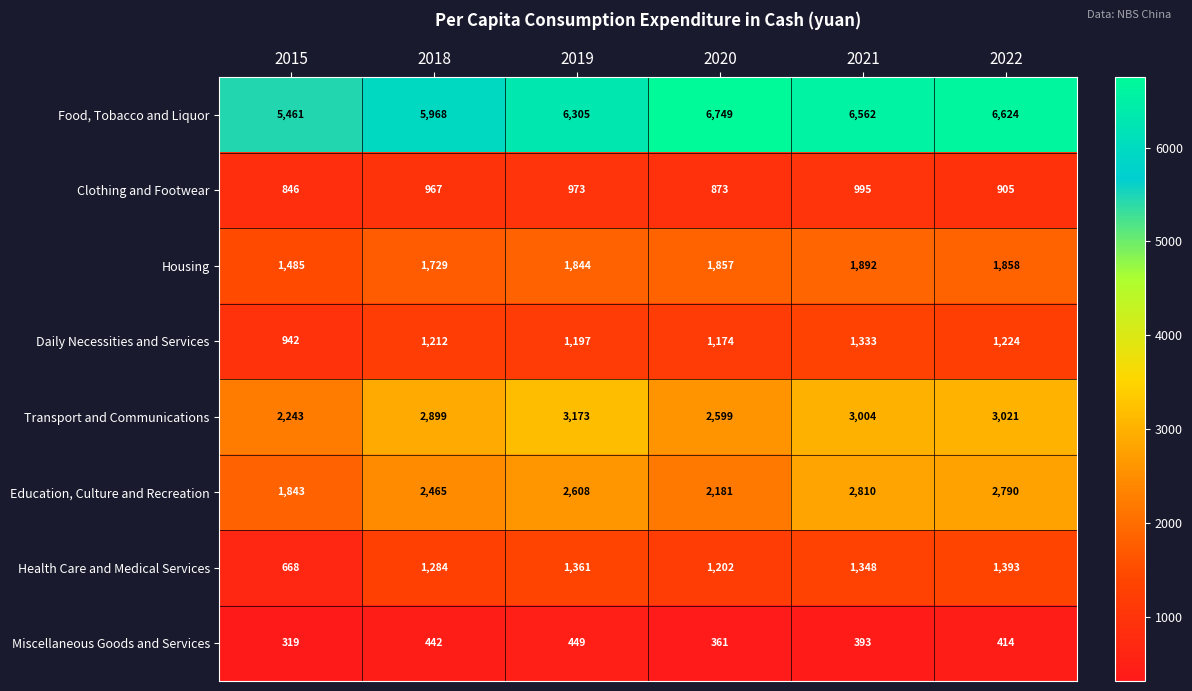

Is it true that Clothing and Footwear equals 973 at 2019?

True